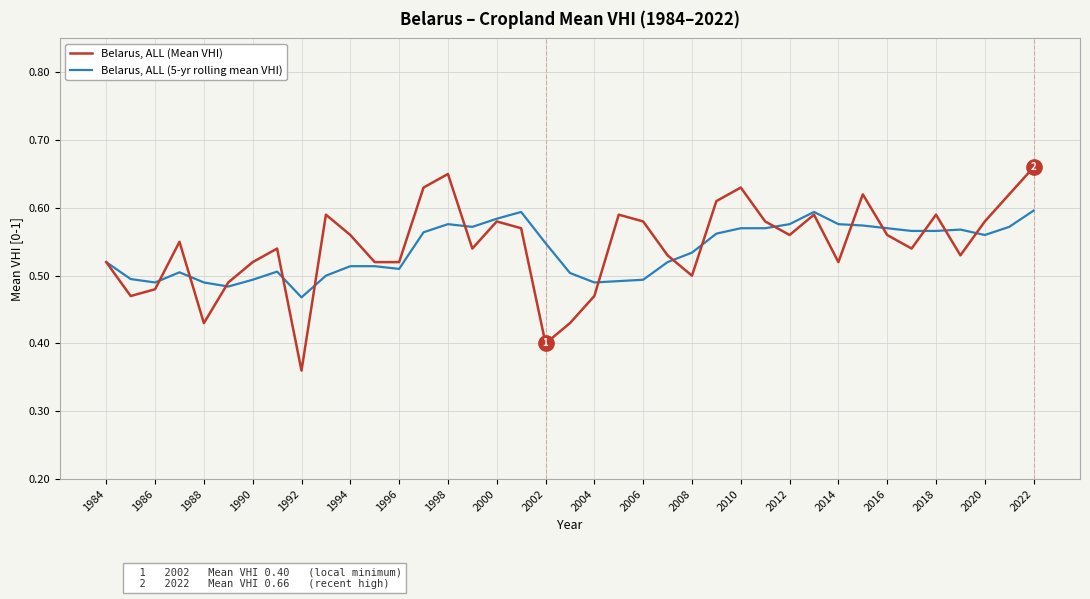

Rank the series by their maximum value, from highest to lowest.

Belarus, ALL (Mean VHI), Belarus, ALL (5-yr rolling mean VHI)